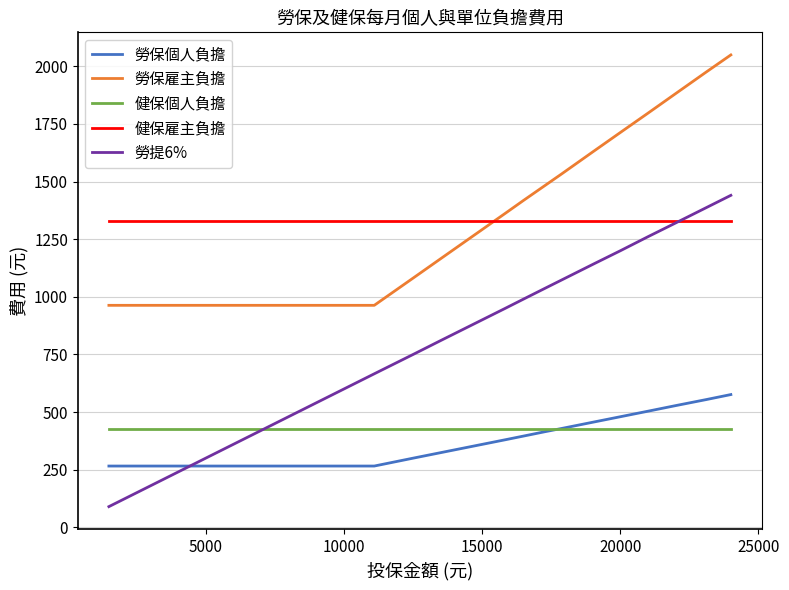

What is the smallest value displayed?

90